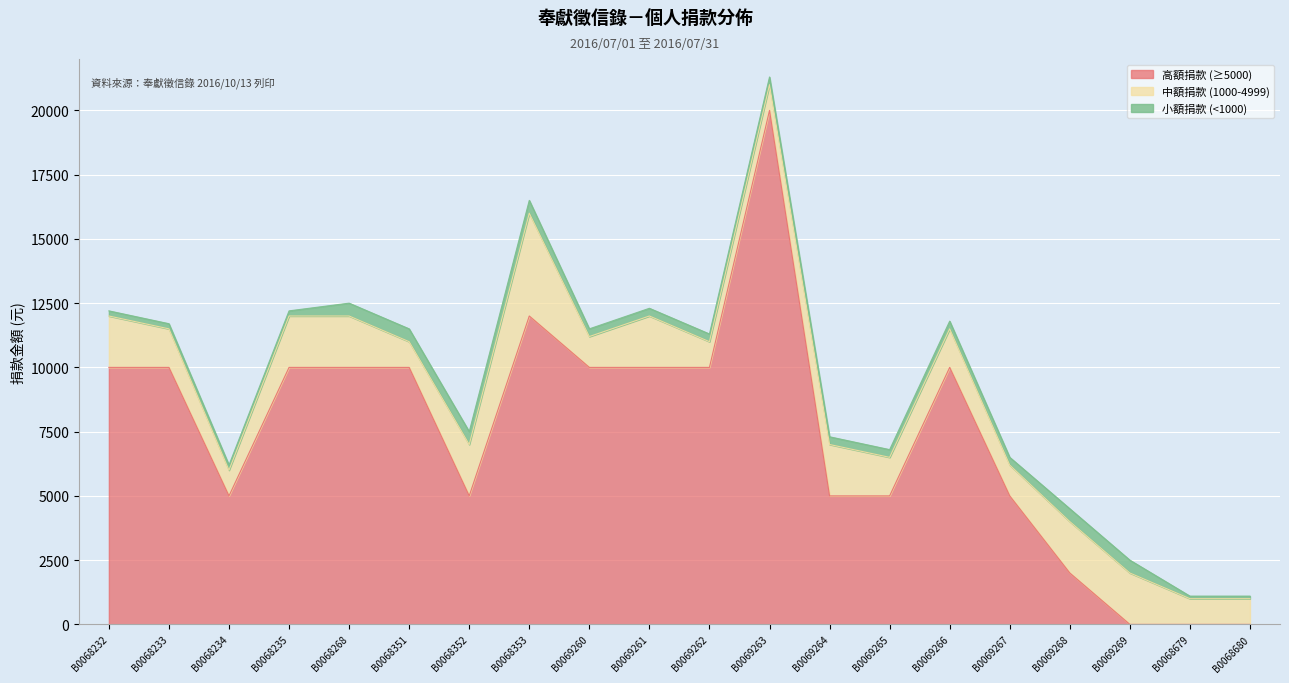

What is the label of the 10th point from the right?

B0069262